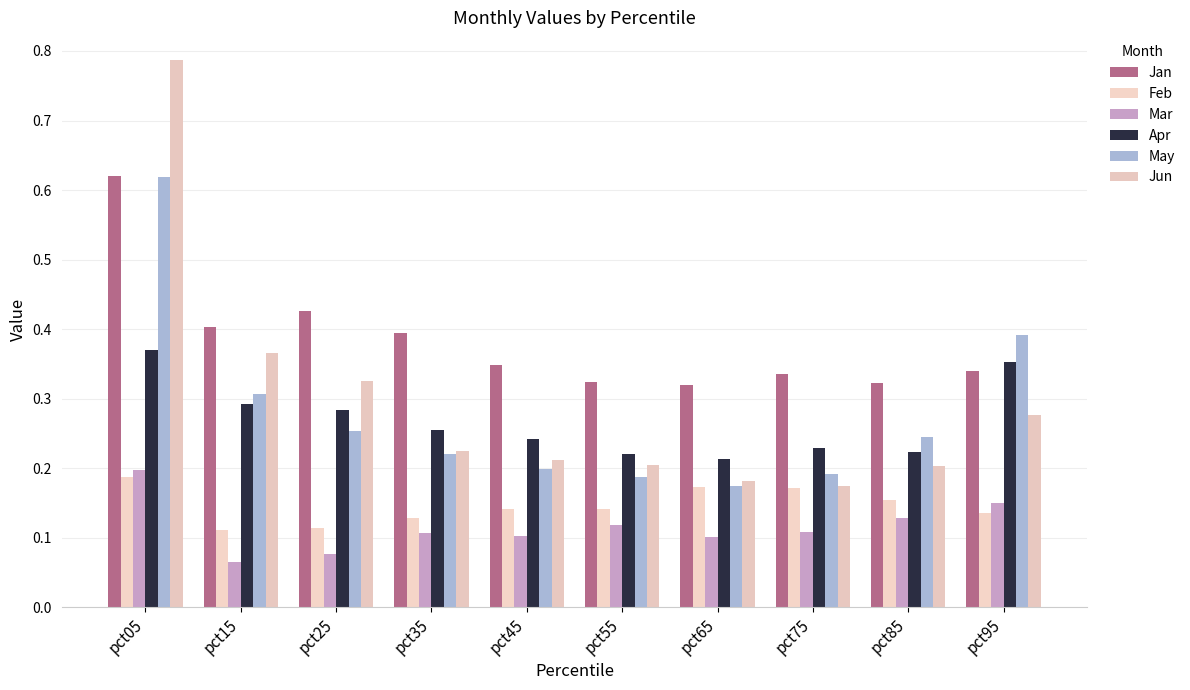

What is the difference between the maximum and minimum values in the Jun series?

0.6